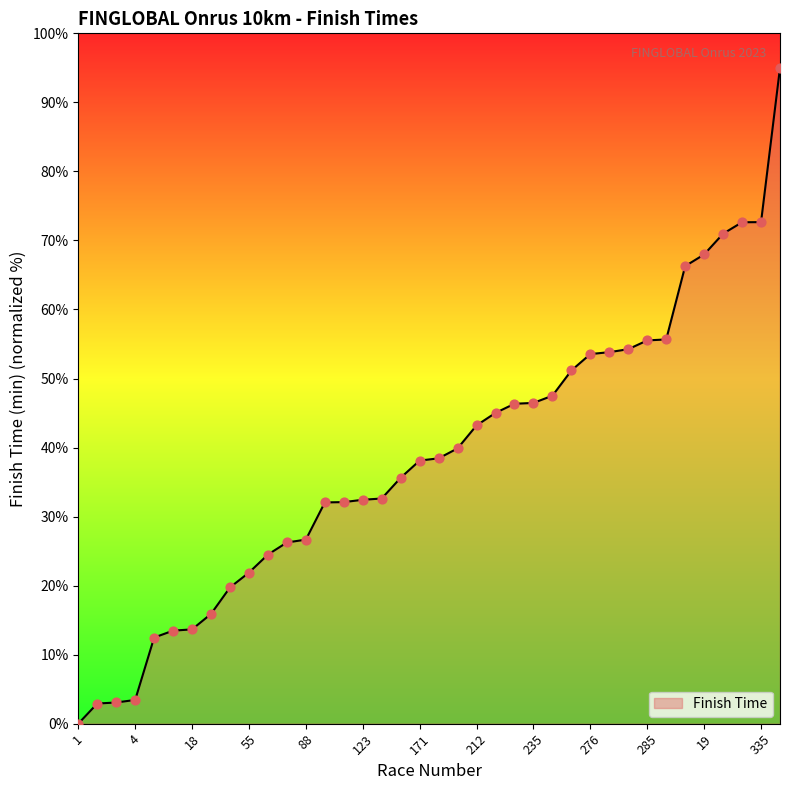

What is the maximum value shown in the chart?

95.0